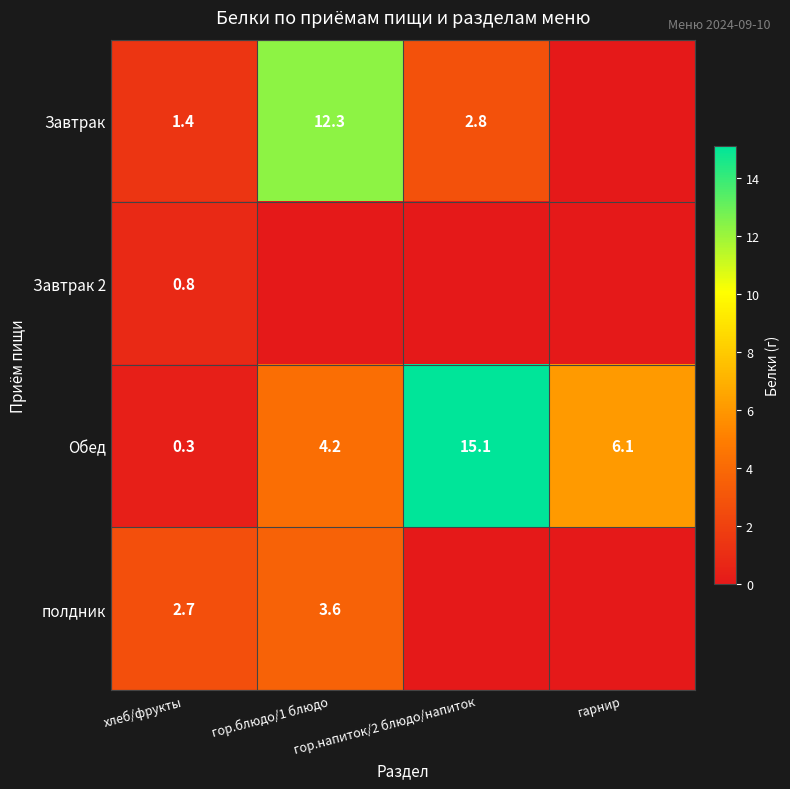

What is the highest value of the Обед series?

15.1